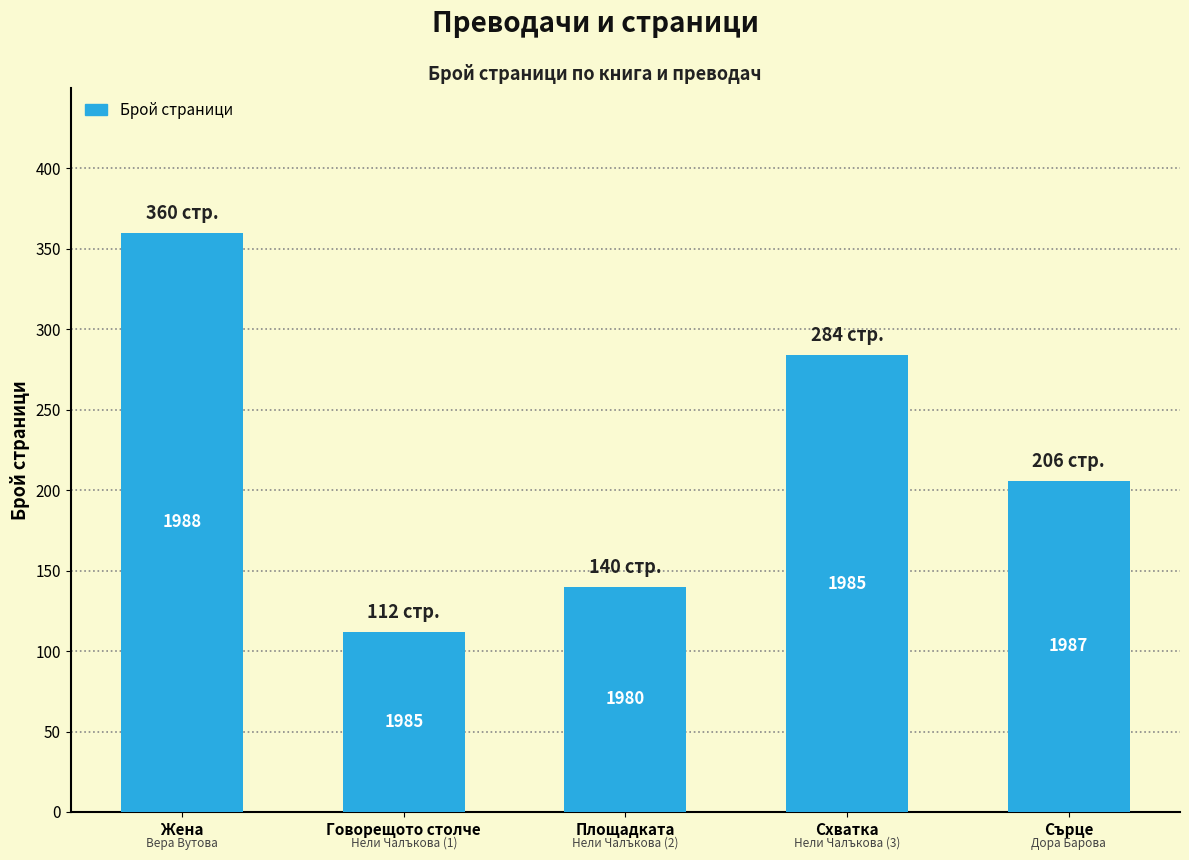

What is the ratio of the value at Схватка to the value at Площадката?

2.0